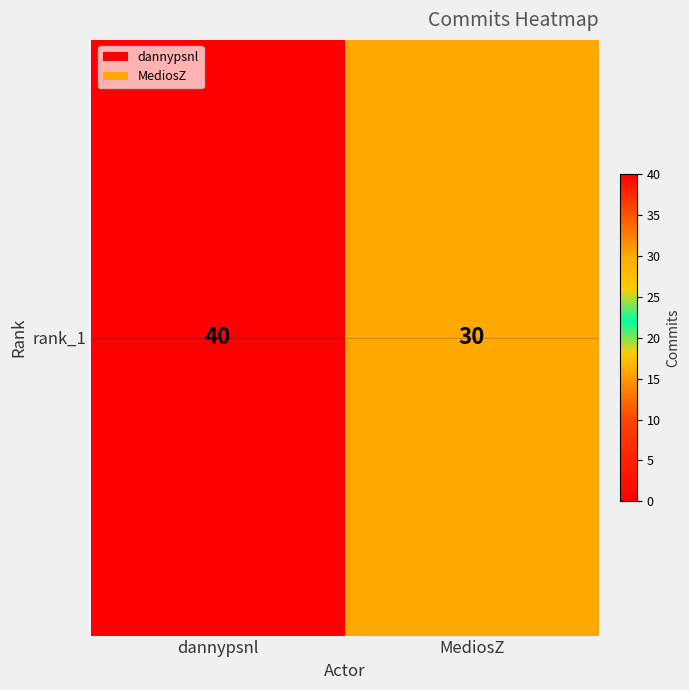

The chart shows a value of 30 at MediosZ. True or false?

True